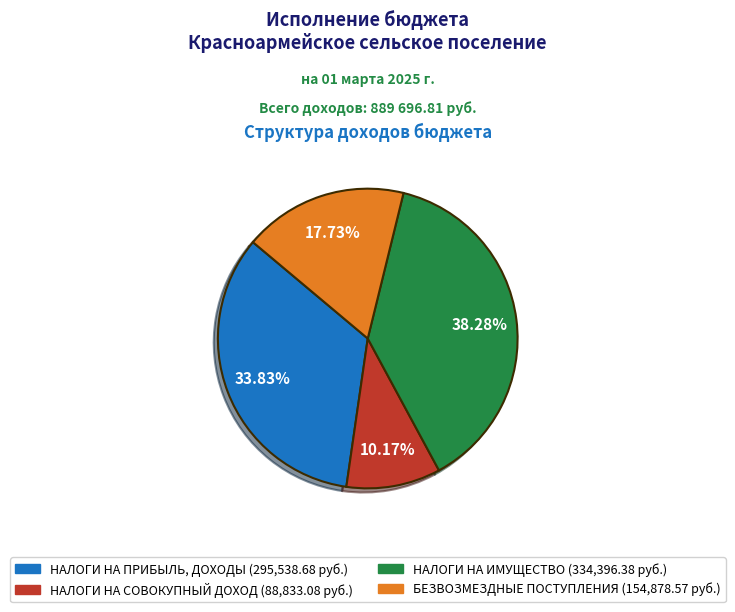

Which category has the smallest portion of the pie?

НАЛОГИ НА СОВОКУПНЫЙ ДОХОД